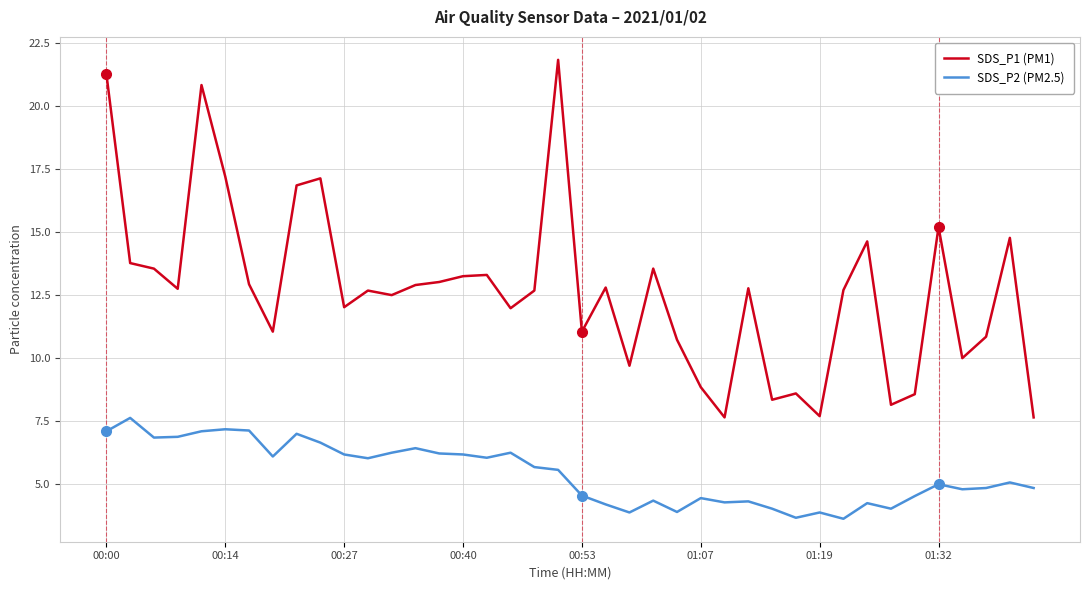

What is the minimum value for SDS_P2 (PM2.5)?

3.6